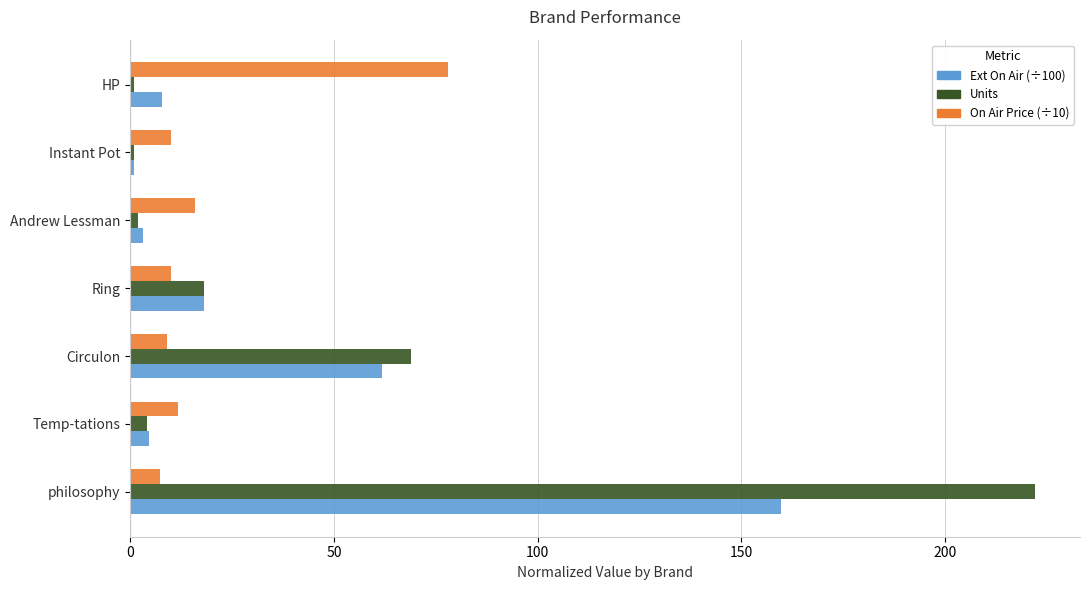

At which category is the sum across all series the highest?

philosophy